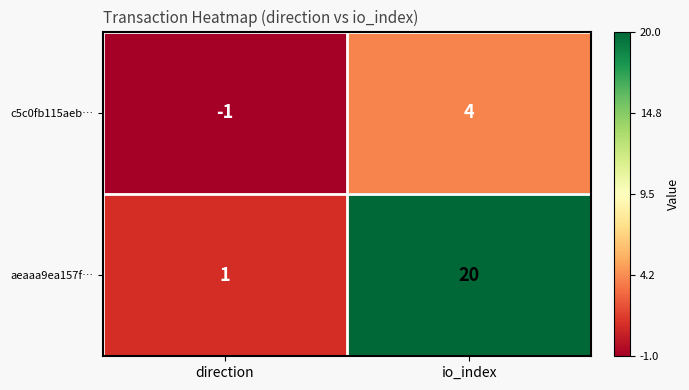

What is the sum of all c5c0fb115aeb… values?

3